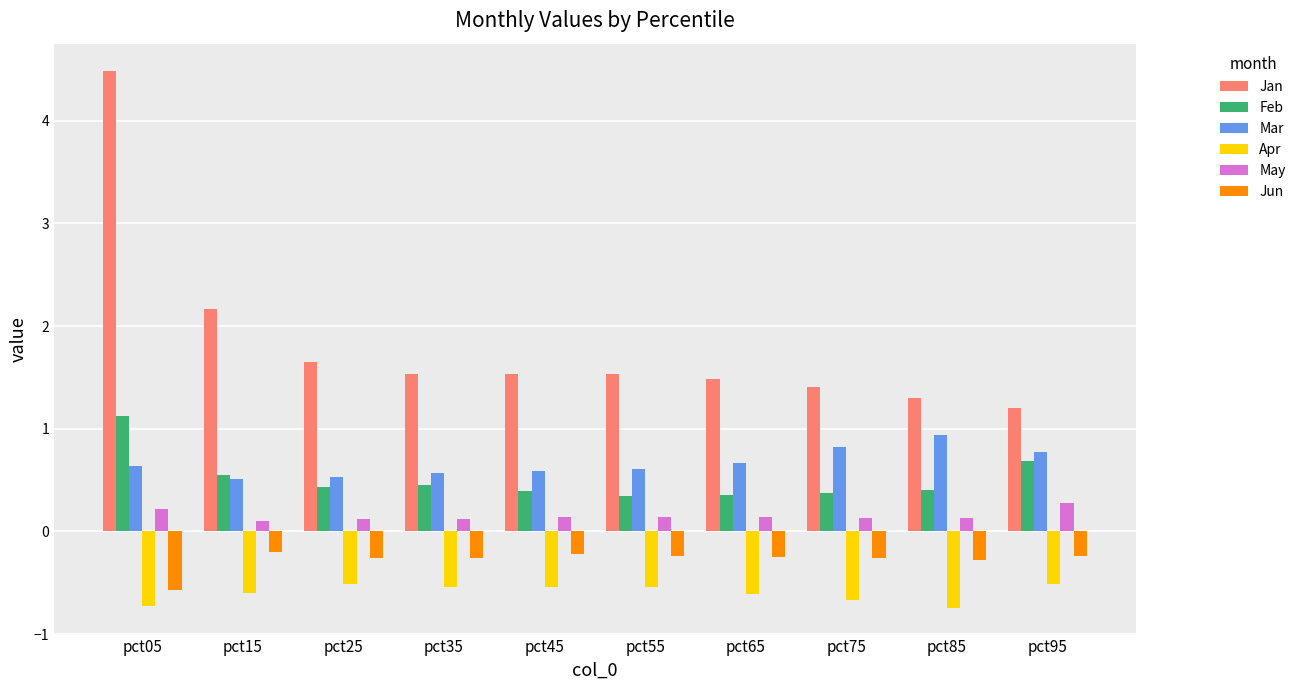

How many bars are there in each group?

6